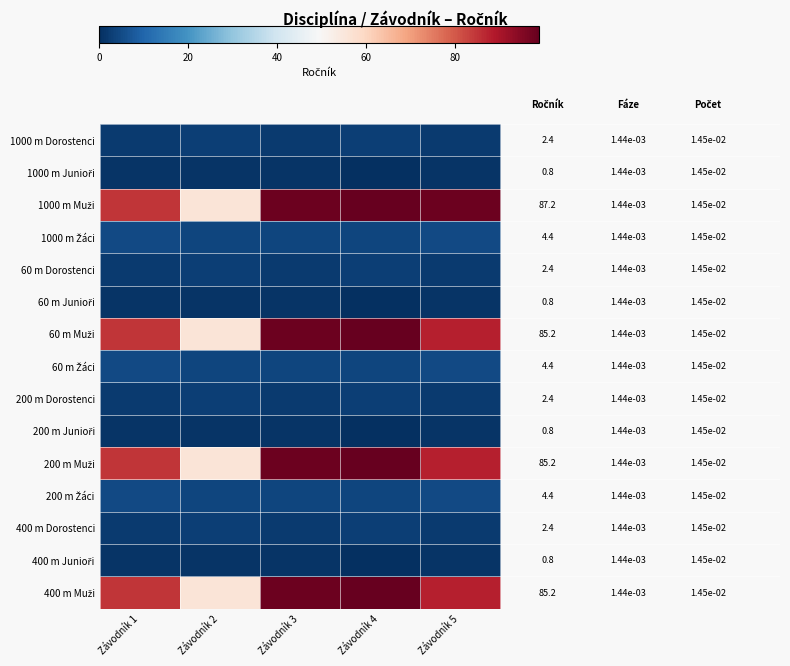

At which label does 200 m Junioři reach its peak?

Závodník 1